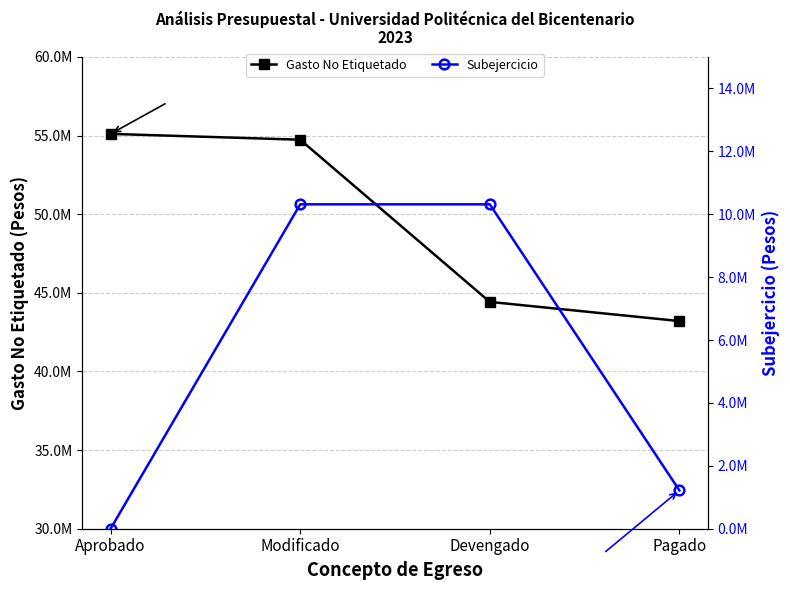

What is the label of the 4th point from the left?

Pagado